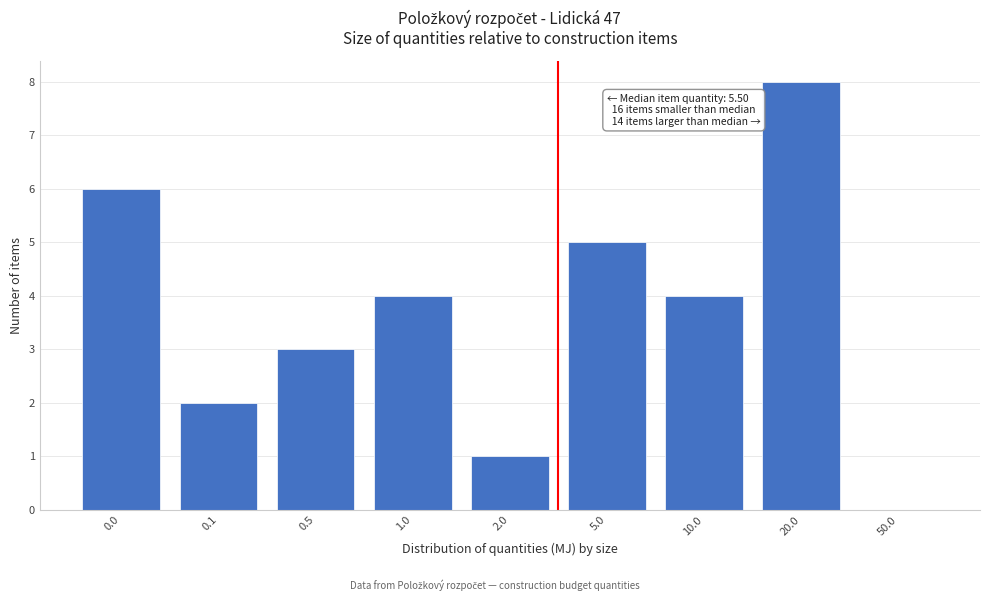

Reading left to right, transcribe all the data shown in this chart.

0.0=6	0.1=2	0.5=3	1.0=4	2.0=1	5.0=5	10.0=4	20.0=8	50.0=0